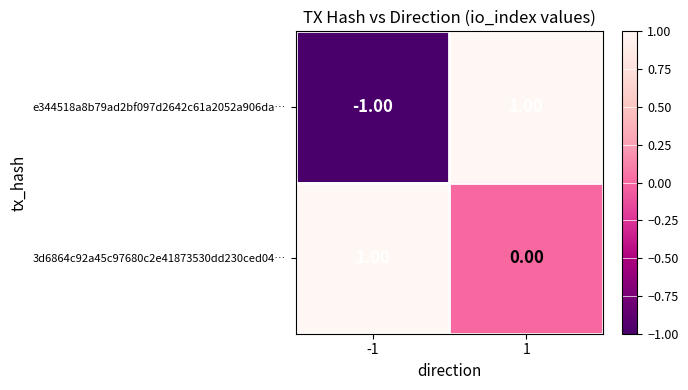

Rank the series at 1 from highest to lowest value.

e344518a8b79ad2bf097d2642c61a2052a906da…, 3d6864c92a45c97680c2e41873530dd230ced04…